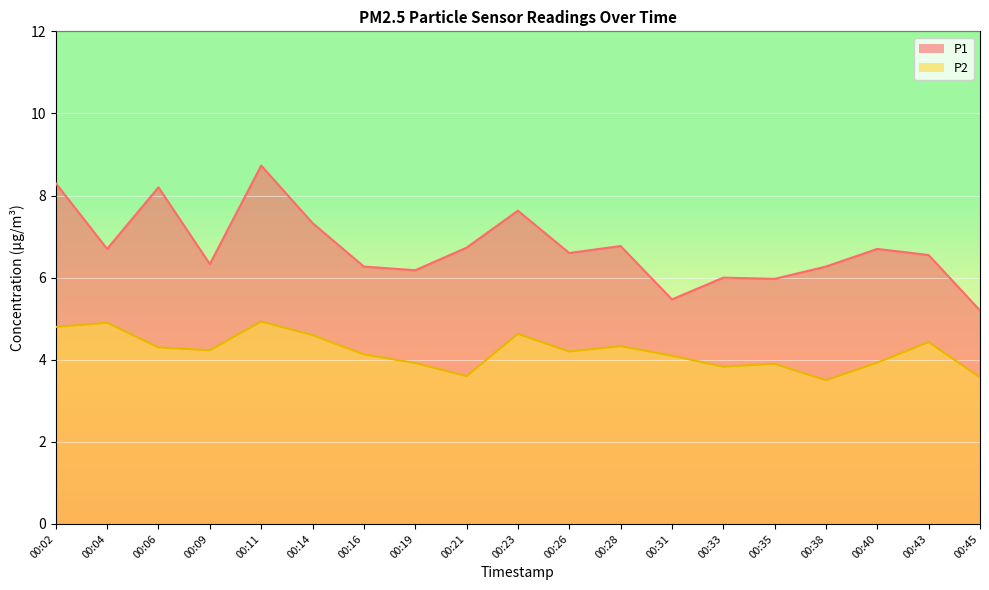

What is the sum of all P2 values?

79.8